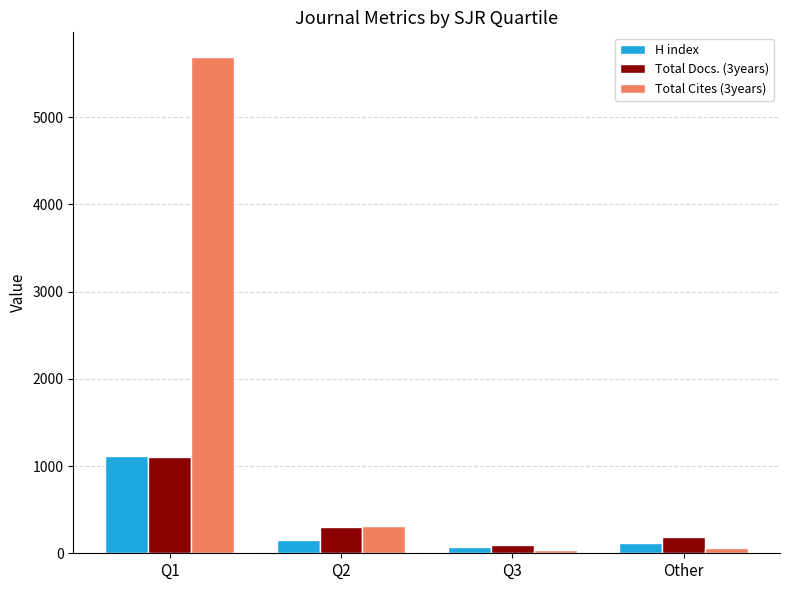

Where is Total Docs. (3years) nearest to the value 602?

Q2